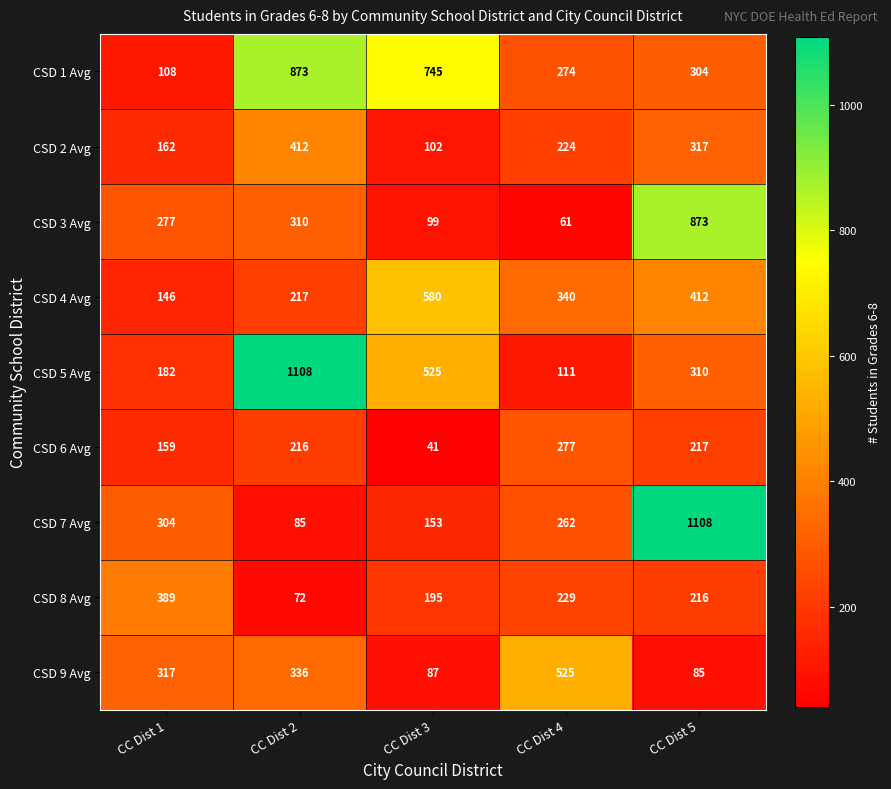

At CC Dist 2, list the series in order from largest to smallest.

CSD 5 Avg, CSD 1 Avg, CSD 2 Avg, CSD 9 Avg, CSD 3 Avg, CSD 4 Avg, CSD 6 Avg, CSD 7 Avg, CSD 8 Avg